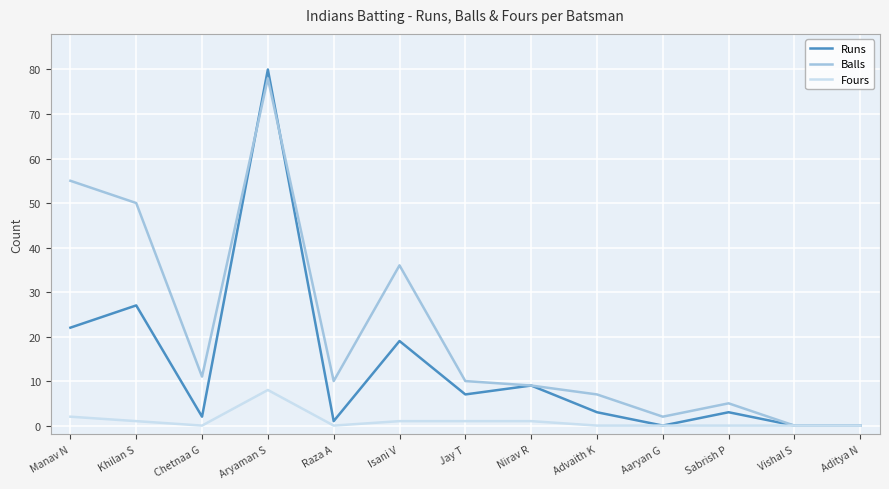

At which category does Balls reach its first local peak?

Aryaman S